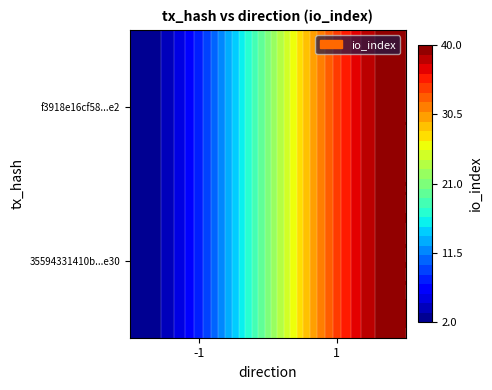

Reading left to right, list all the values displayed in this chart.

35594331410b11bf77a36a1ea930aaac2c08e30: -1=2	1=40
f3918e16cf586539c03a9f0b66f8bf2639806e2: -1=2	1=40